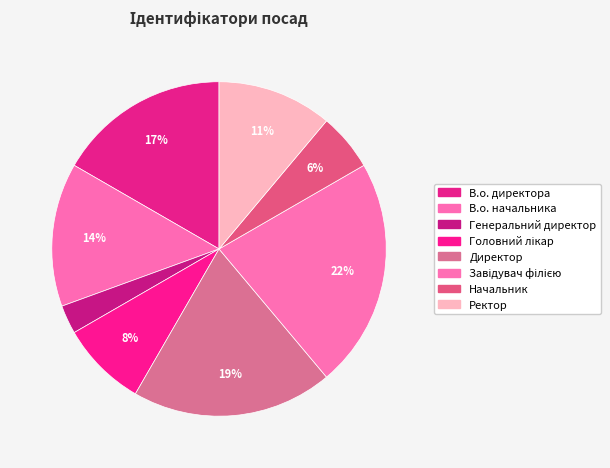

Which has a higher value, В.о. директора or Головний лікар?

В.о. директора